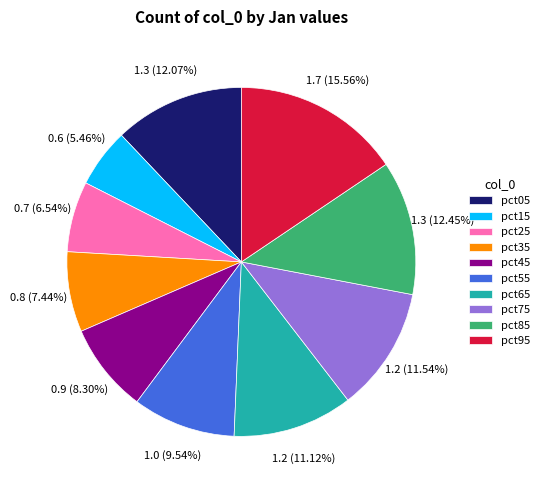

Is there a majority slice in this chart?

No